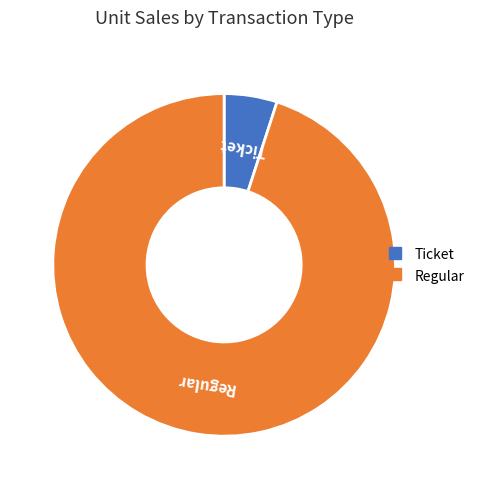

Is the sum of Ticket and Regular greater than half?

Yes